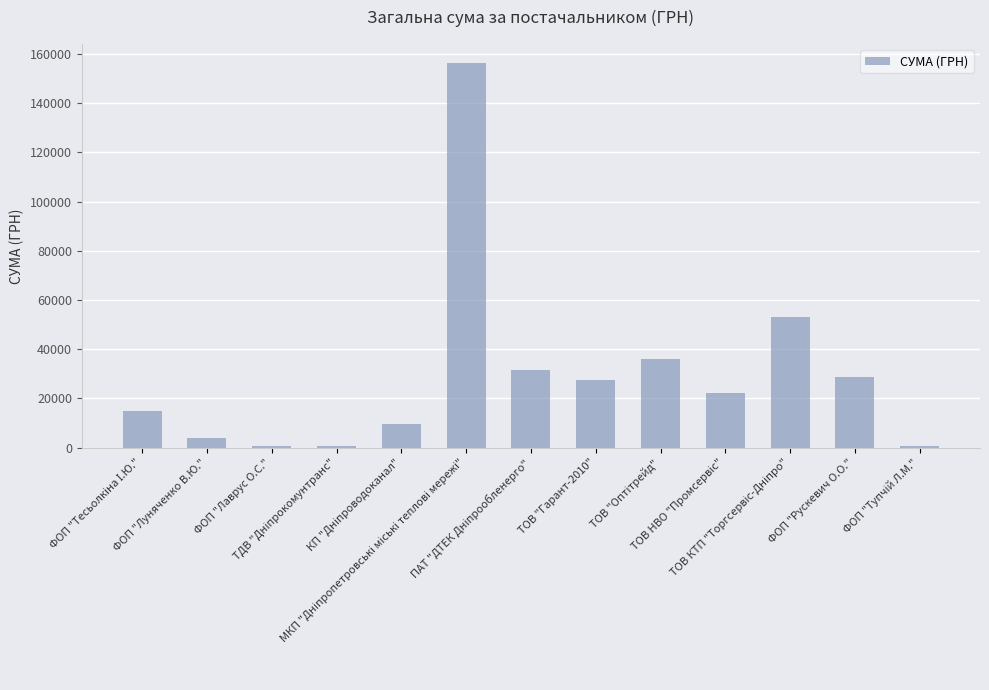

What is the greatest value displayed?

156226.4